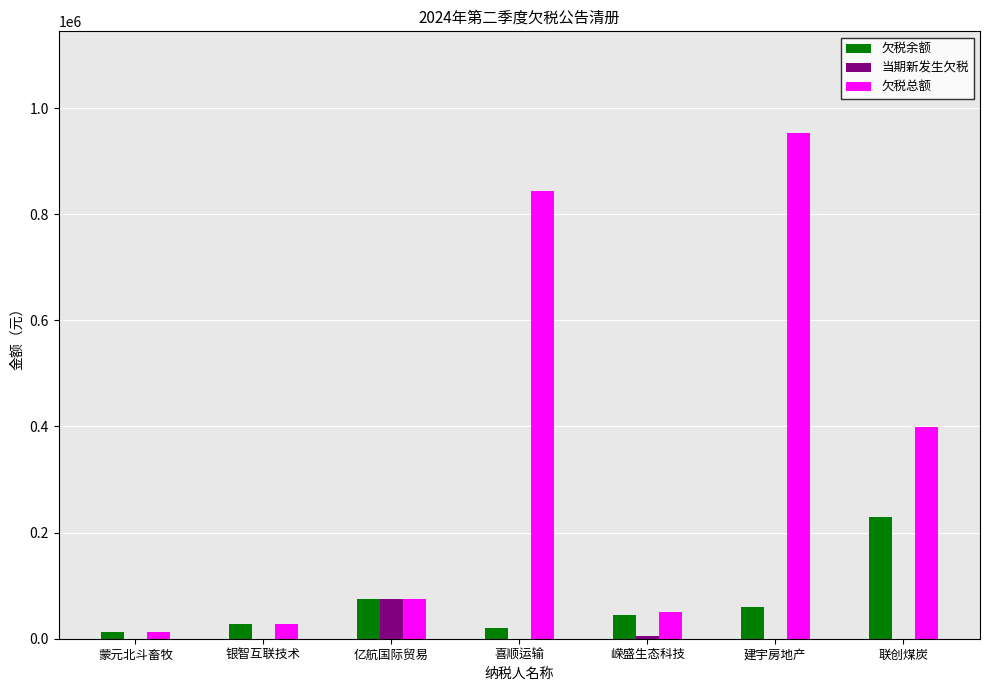

How many categories are shown in the chart?

7